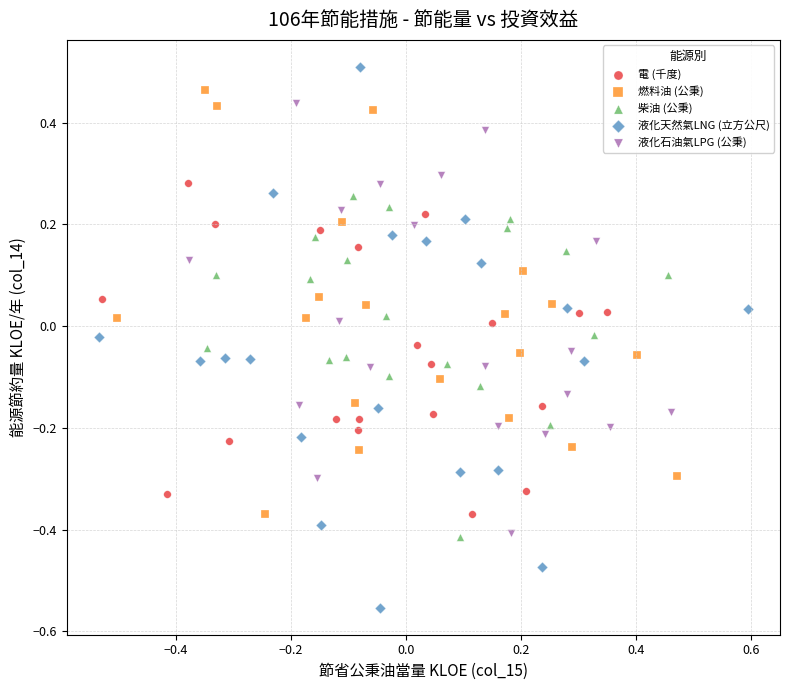

Which series reaches the minimum Y coordinate?

液化天然氣LNG (立方公尺)